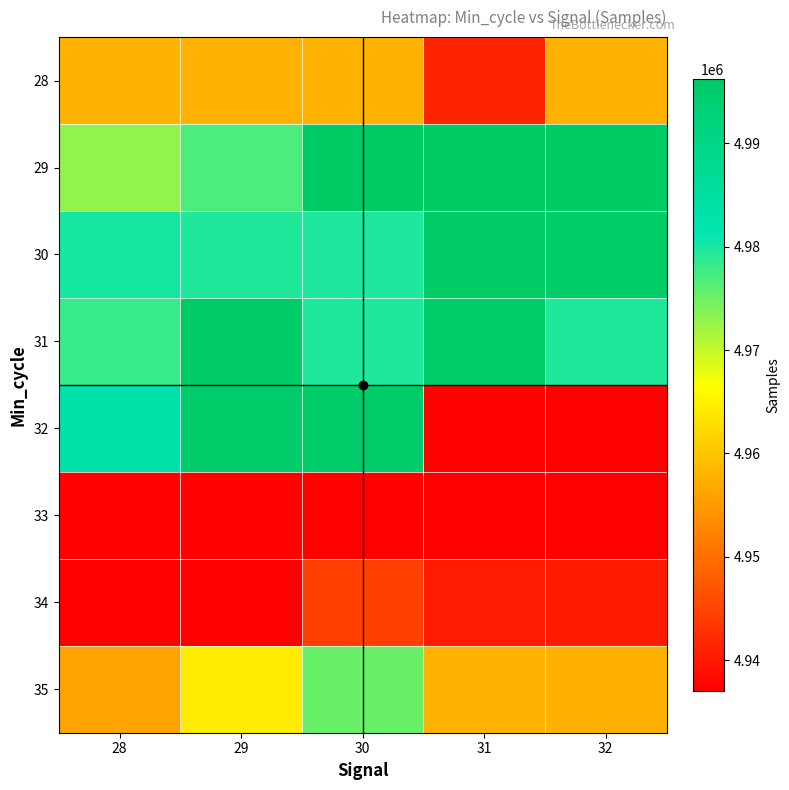

List the series in order of their peak value, highest first.

29, 30, 31, 32, 35, 28, 34, 33